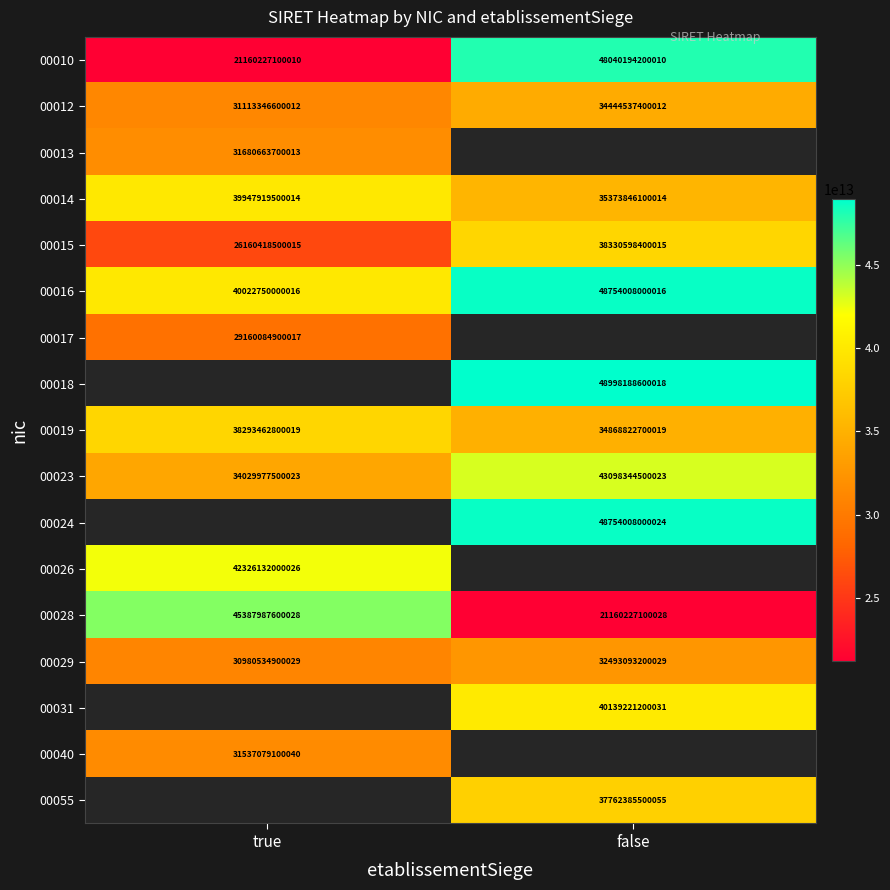

Count the number of data series in this chart.

17